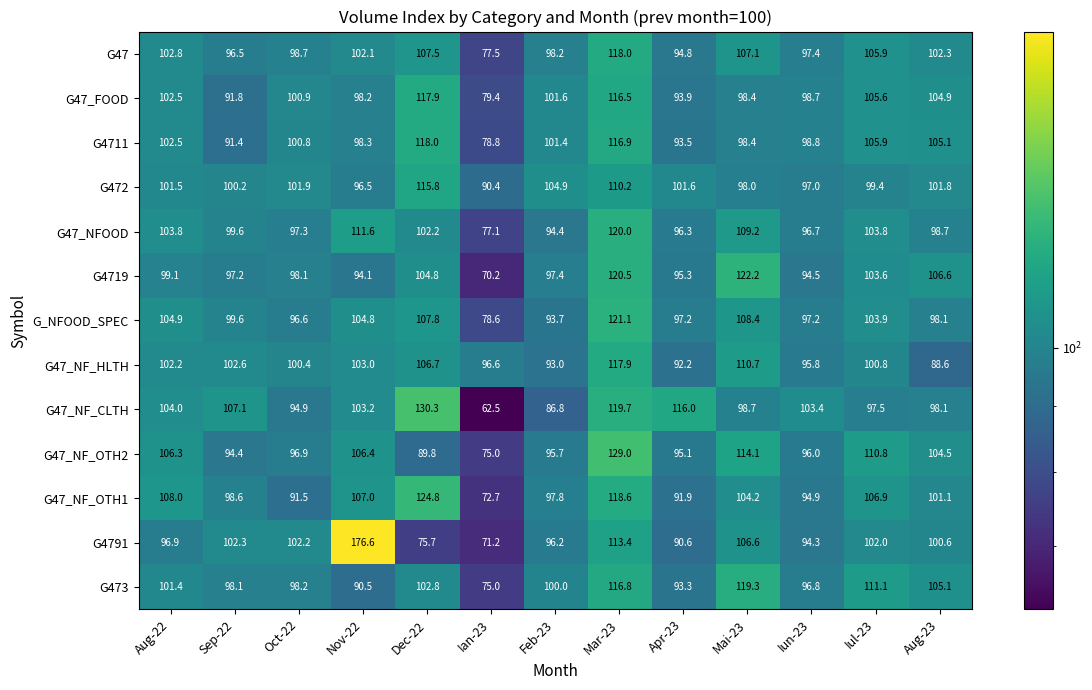

Is it true that G47_NFOOD equals 198.2 at Nov-22?

False